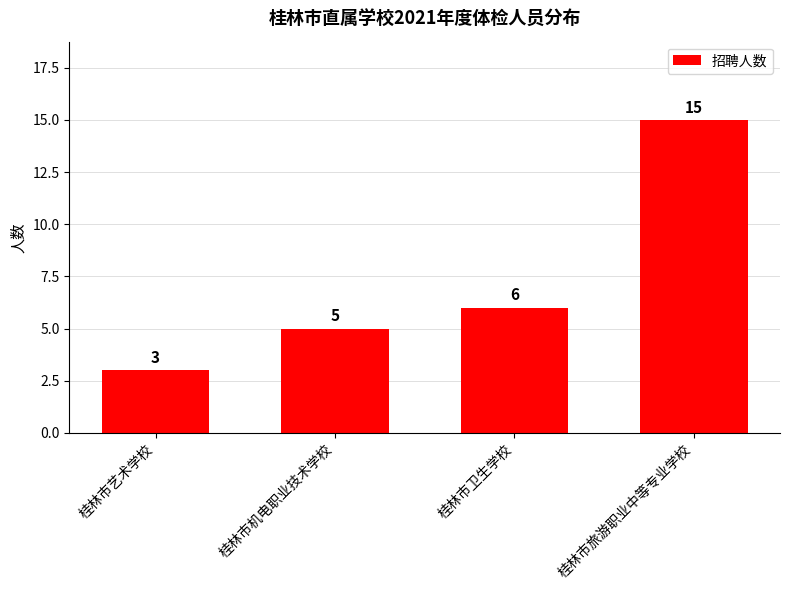

What is the change in value from 桂林市艺术学校 to 桂林市机电职业技术学校?

+2